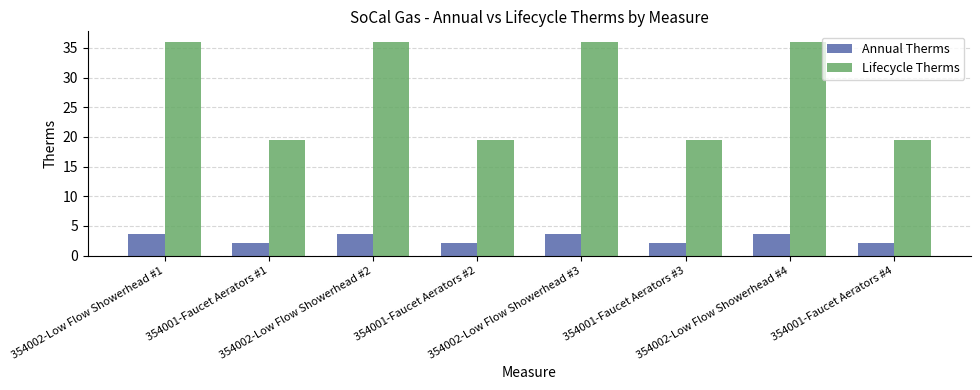

Where does the Annual Therms series first go above 3?

354002-Low Flow Showerhead #1